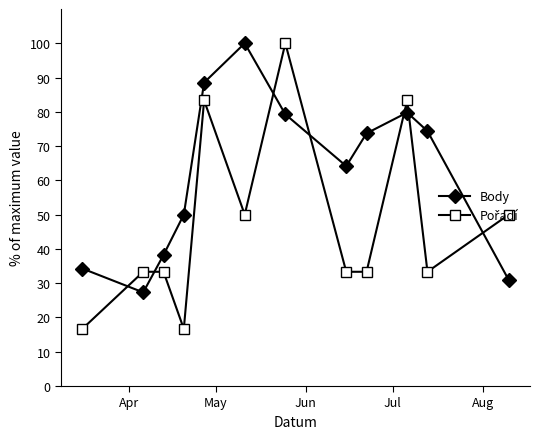

What is the greatest value displayed?

100.0